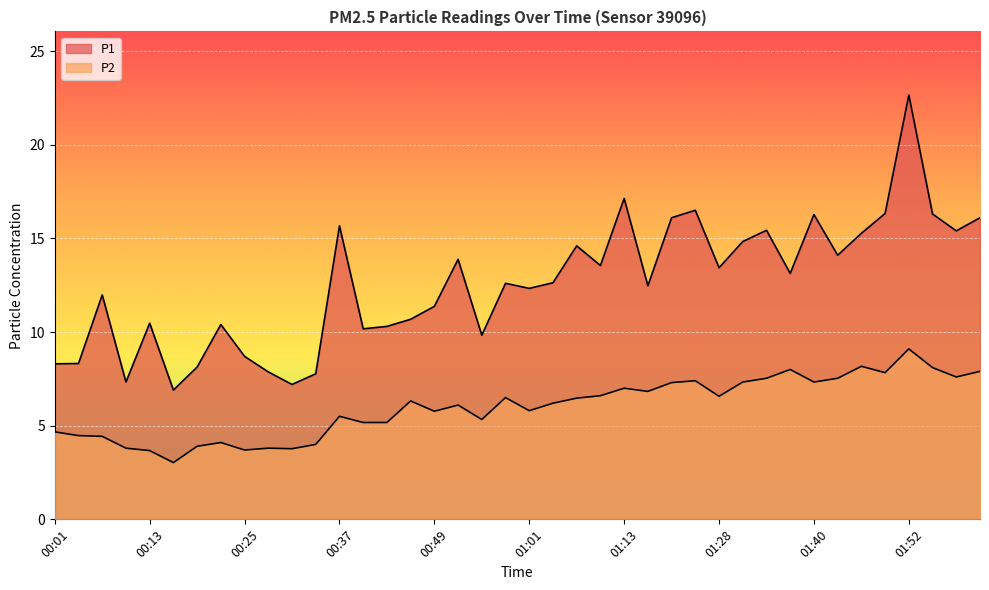

Rank the series at 00:52 from highest to lowest value.

P1, P2